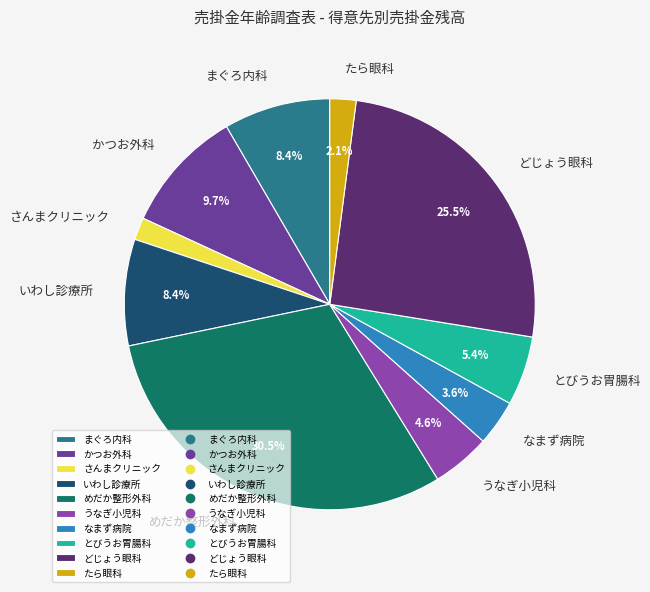

Which category has the biggest portion of the pie?

めだか整形外科